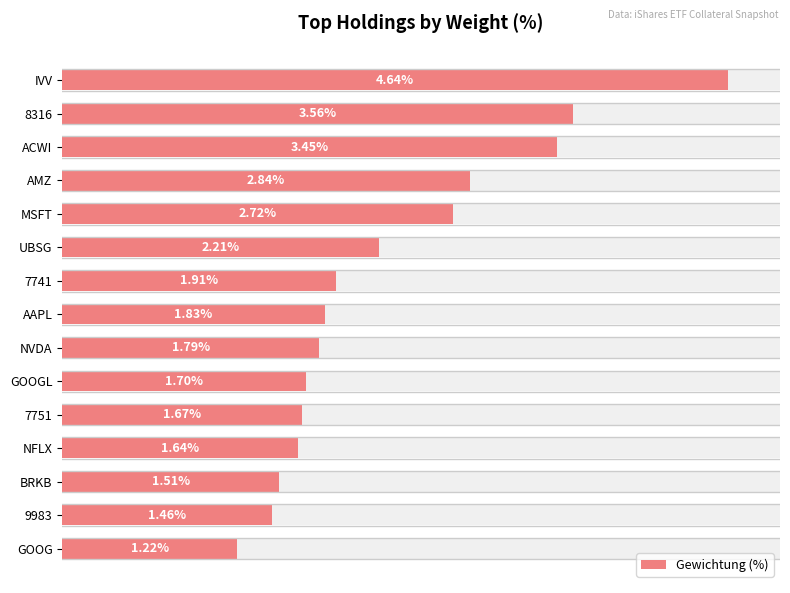

List the labels in order of value, smallest first.

GOOG, 9983, BRKB, NFLX, 7751, GOOGL, NVDA, AAPL, 7741, UBSG, MSFT, AMZ, ACWI, 8316, IVV